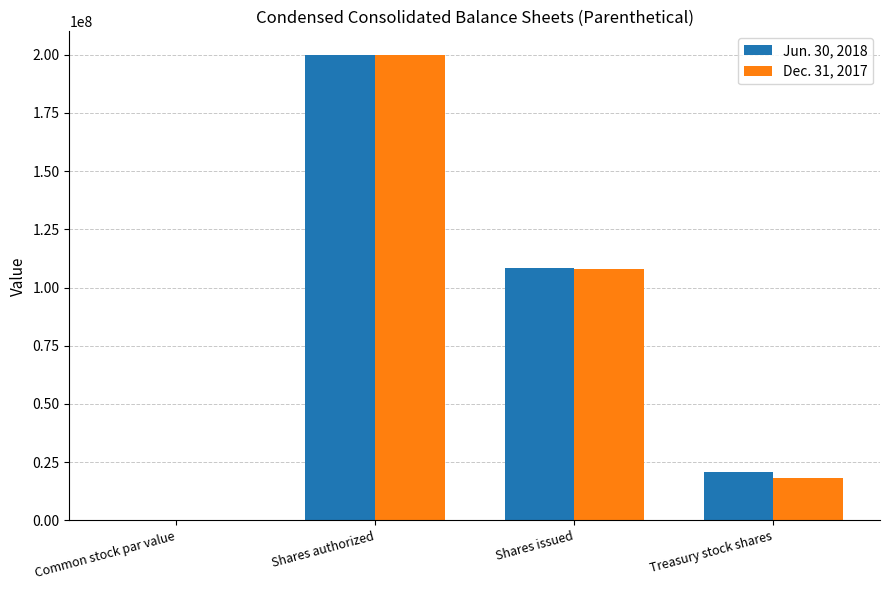

Read the Dec. 31, 2017 value at Shares authorized.

200000000.0